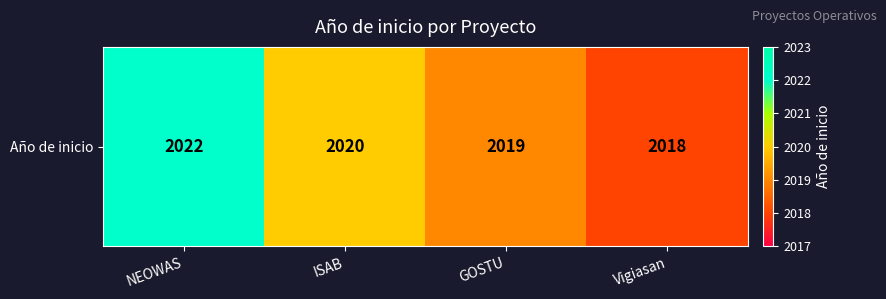

Rank the categories by value from lowest to highest.

Vigiasan, GOSTU, ISAB, NEOWAS